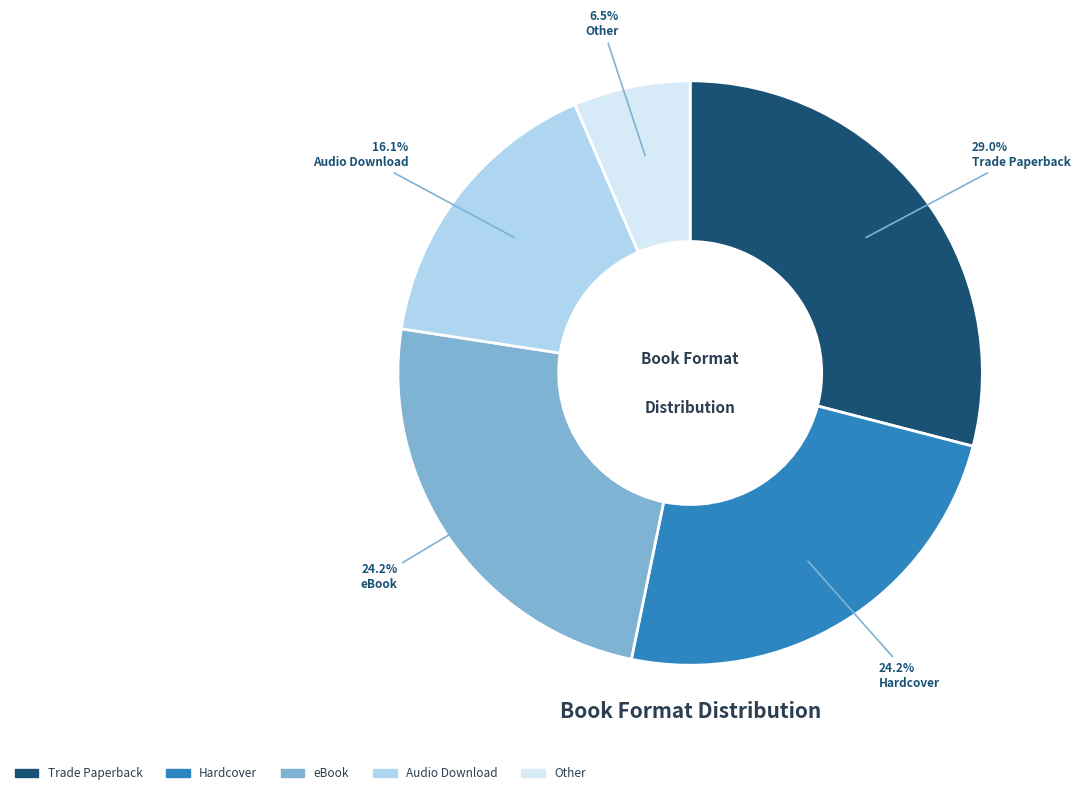

The Trade Paperback slice represents 29% of the pie. True or false?

True